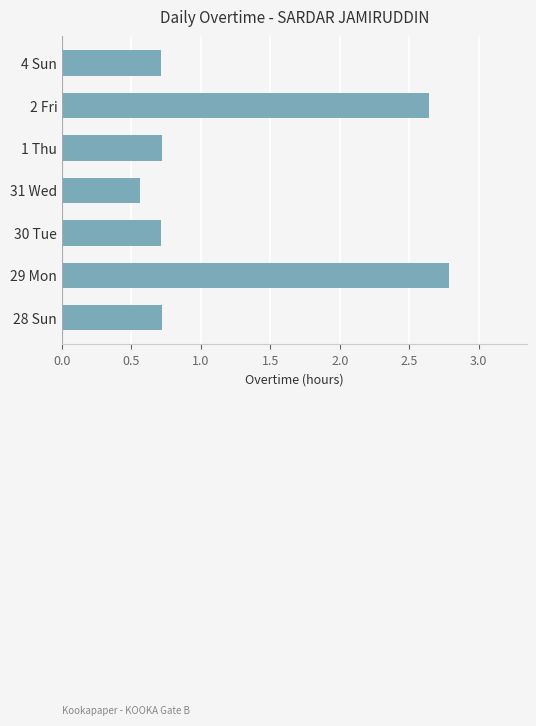

Which label corresponds to the largest value in the chart?

29 Mon